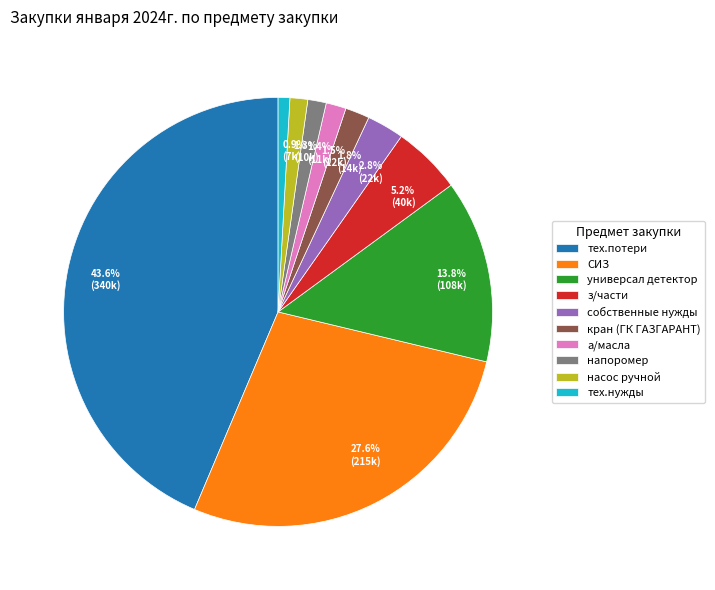

True or false: собственные нужды accounts for 13% of the total.

False